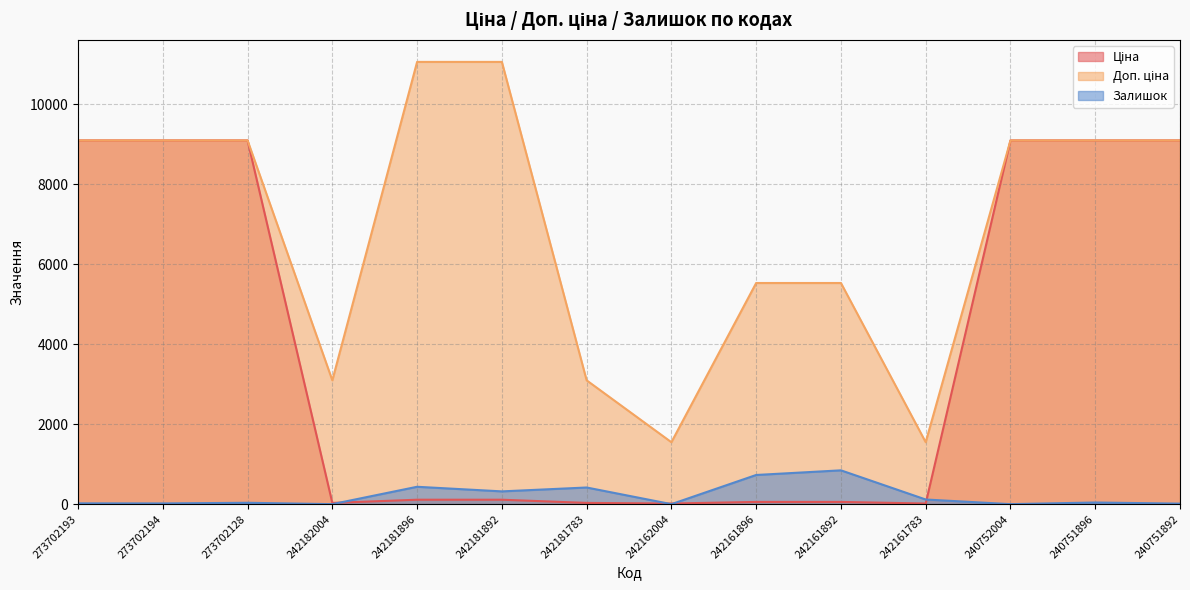

True or false: Ціна and Доп. ціна cross at least once.

False